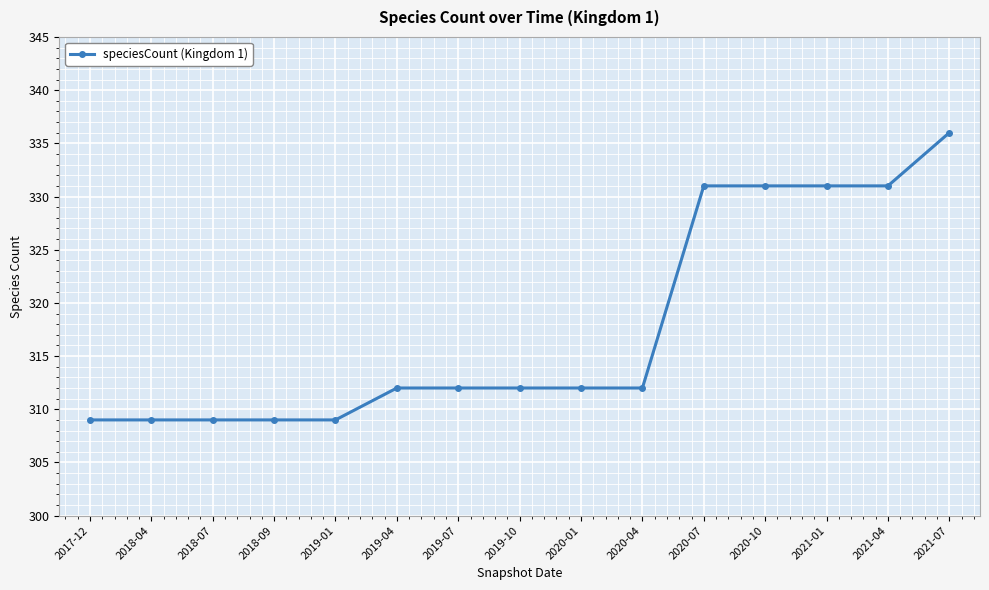

What position from the left is 2018-07?

3